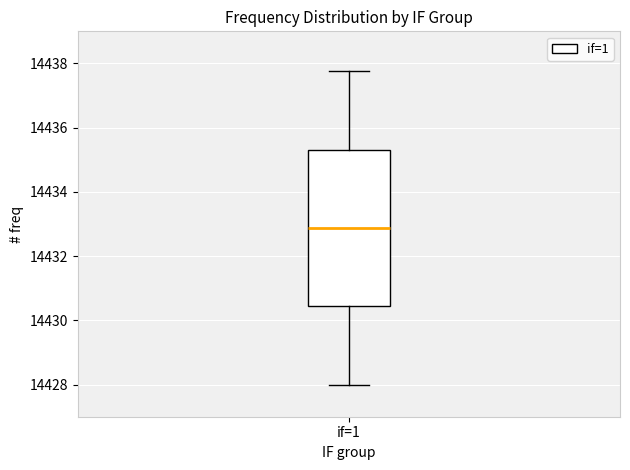

Transcribe this box plot: give where the median line is, the range the box spans, and where the two whiskers end, as read against the y-axis. The values are not printed on the chart, so give them approximately, as read against the axis.

median 14432.8, box 14430.4 to 14435.4, whiskers 14428.0 to 14437.8